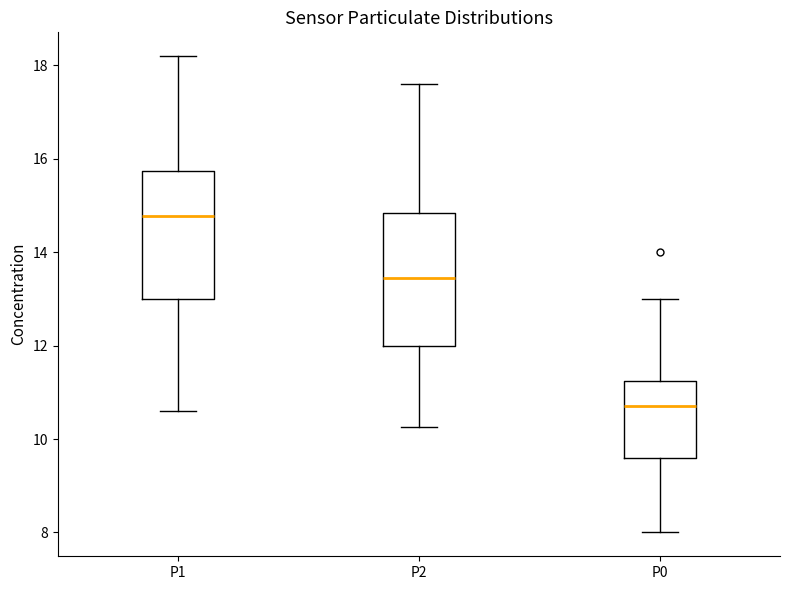

Reading left to right, read every box against the y-axis: the position of its median line, the range the box covers, and the ends of its whiskers. The values are not printed on the chart, so give them approximately, as read against the axis.

P1: median 14.8, box 13.0 to 15.8, whiskers 10.6 to 18.2
P2: median 13.4, box 12.0 to 14.8, whiskers 10.2 to 17.6
P0: median 10.8, box 9.6 to 11.2, whiskers 8.0 to 13.0